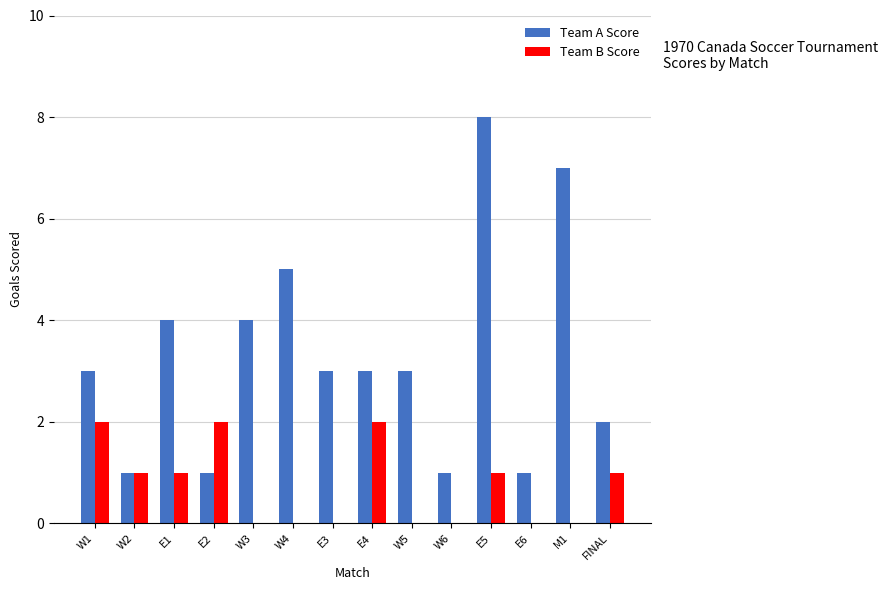

What is the maximum value shown in the chart?

8